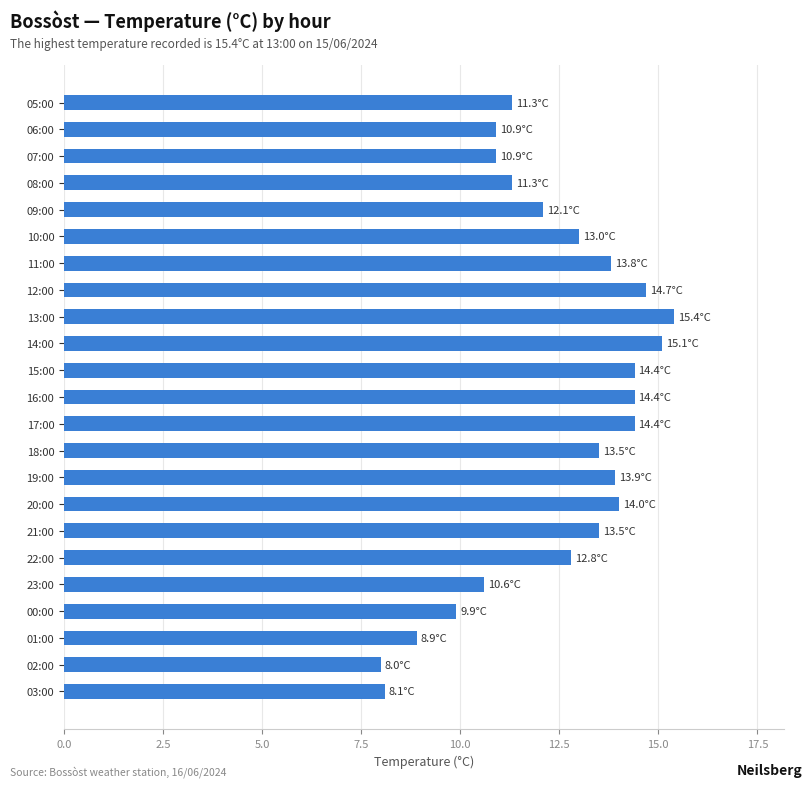

How many series are shown in this chart?

1